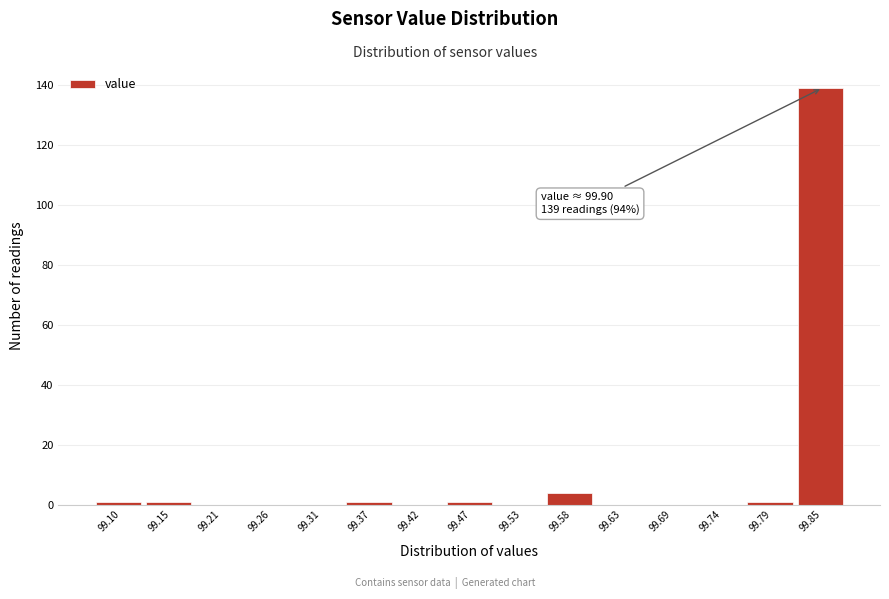

Reading left to right, what are all the values shown in this chart?

99.10=1	99.15=1	99.21=0	99.26=0	99.31=0	99.37=1	99.42=0	99.47=1	99.53=0	99.58=4	99.63=0	99.69=0	99.74=0	99.79=1	99.85=139